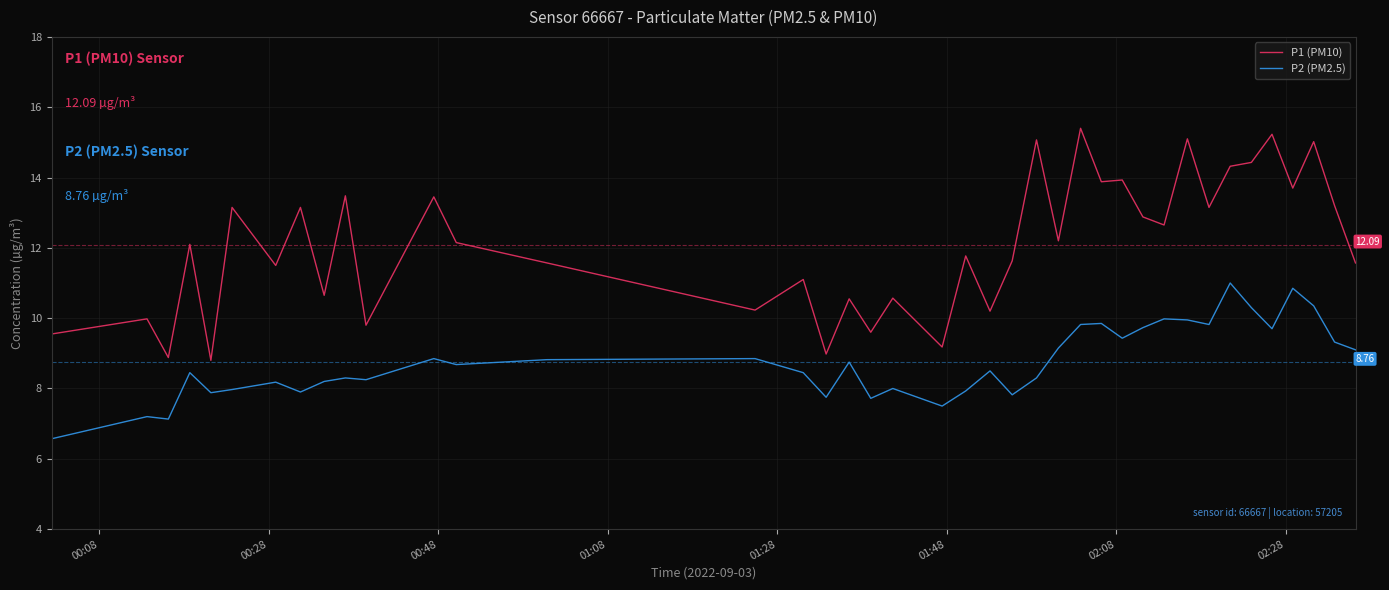

How many lines are shown in the chart?

2